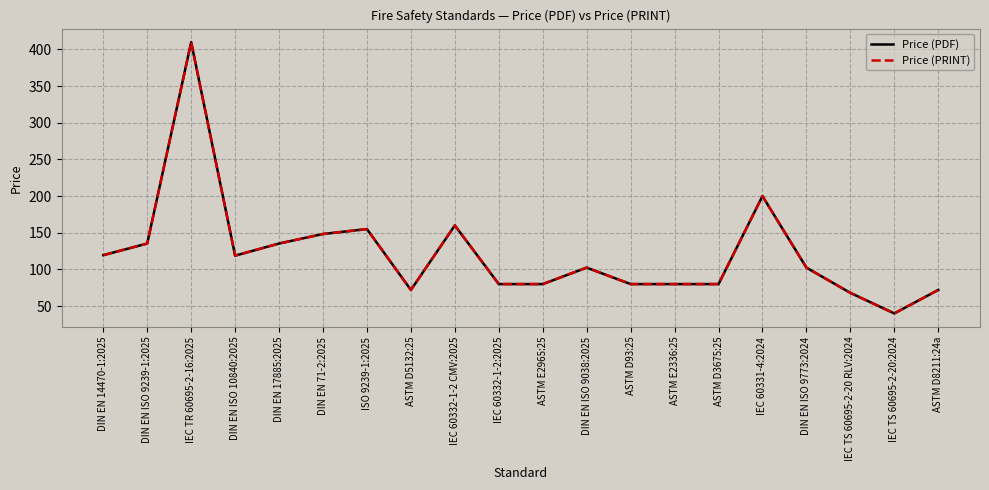

At which category does the chart reach its peak across all series?

IEC TR 60695-2-16:2025